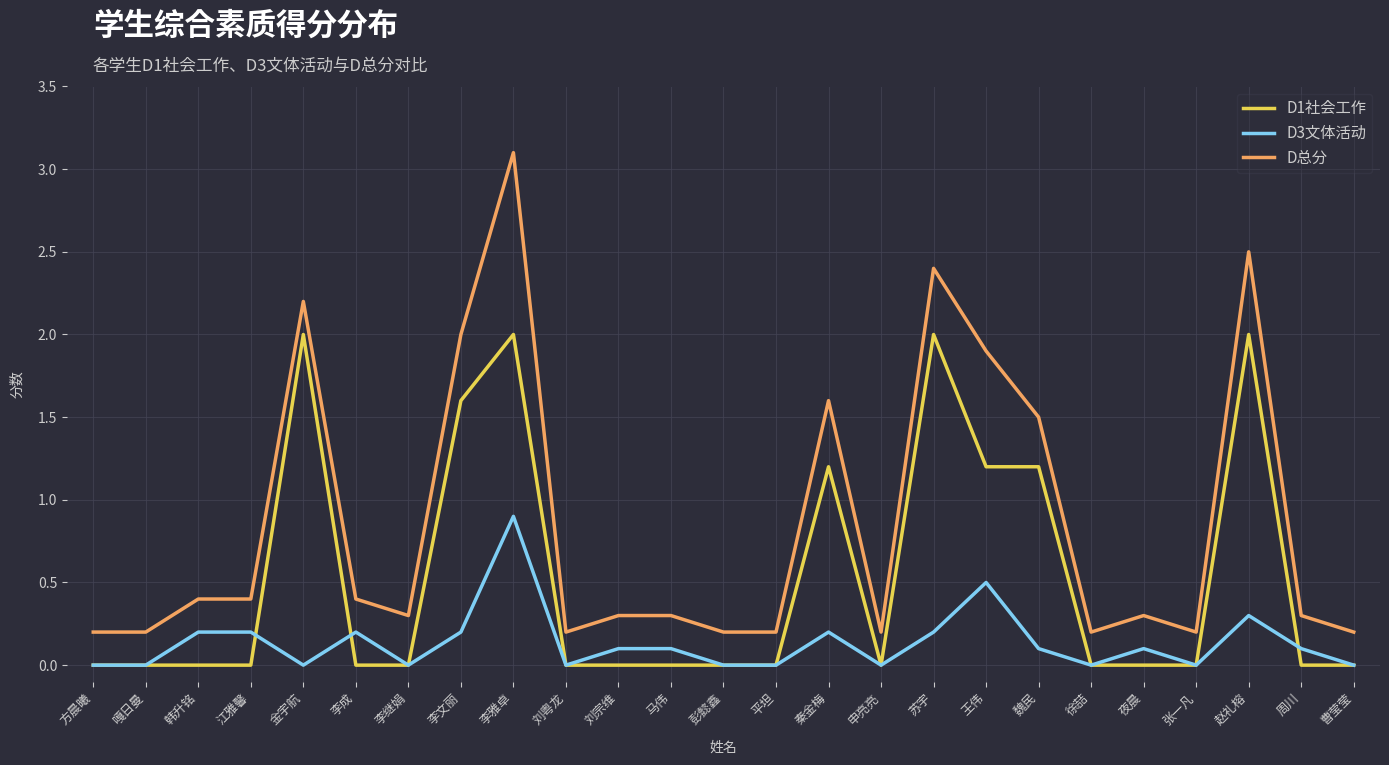

Is the value of D3文体活动 at 马伟 greater than the value of D总分 at 方晨曦?

No